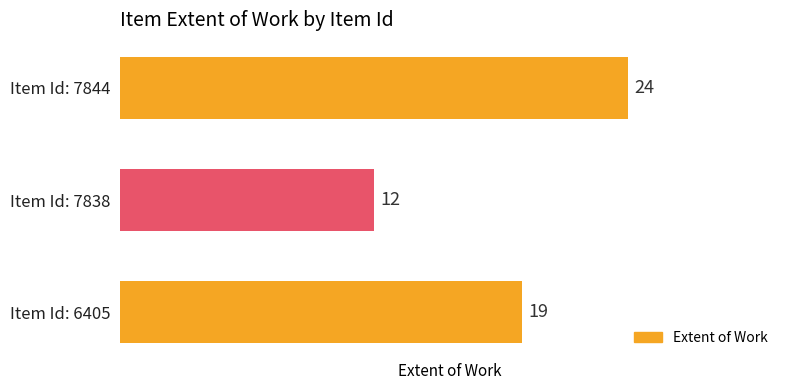

Read the value at Item Id: 7844.

24